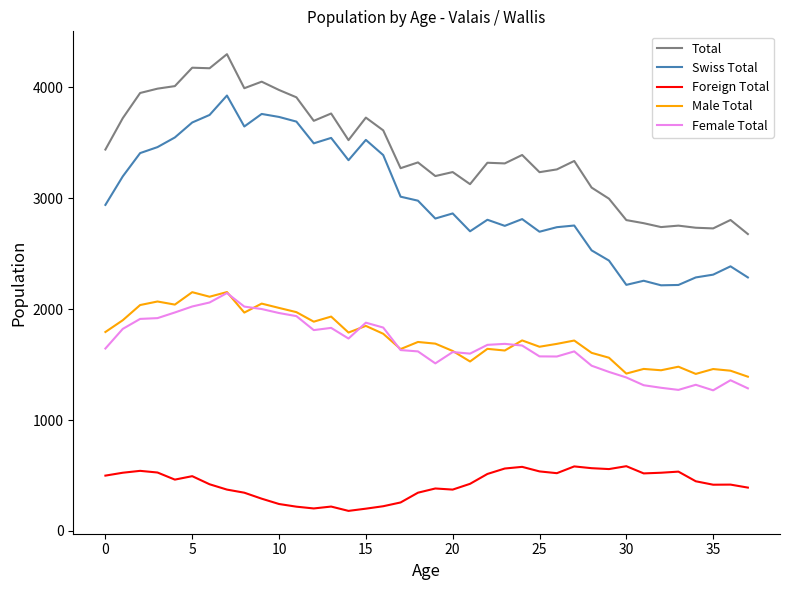

True or false: Foreign Total and Male Total intersect in this chart.

False